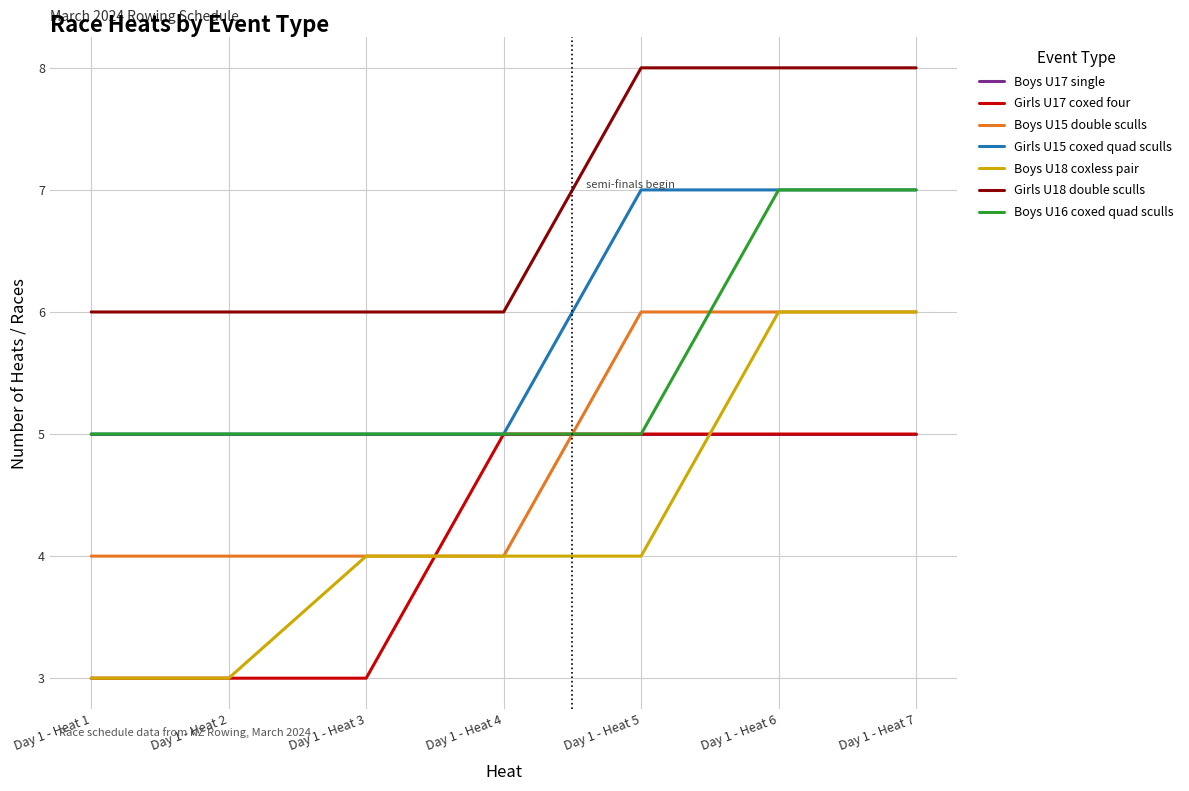

Is this an area chart (filled region under the line)?

No